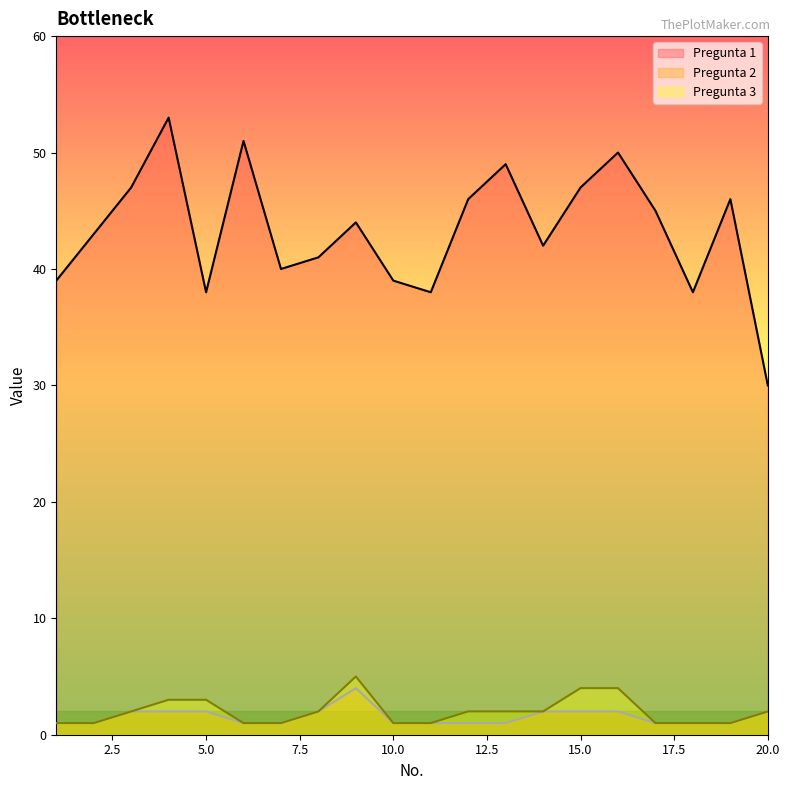

Reading left to right, list all the values displayed in this chart.

Pregunta 1: 39	43	47	53	38	51	40	41	44	39	38	46	49	42	47	50	45	38	46	30
Pregunta 2: 1	1	2	2	2	1	1	2	4	1	1	1	1	2	2	2	1	1	1	2
Pregunta 3: 1	1	2	3	3	1	1	2	5	1	1	2	2	2	4	4	1	1	1	2